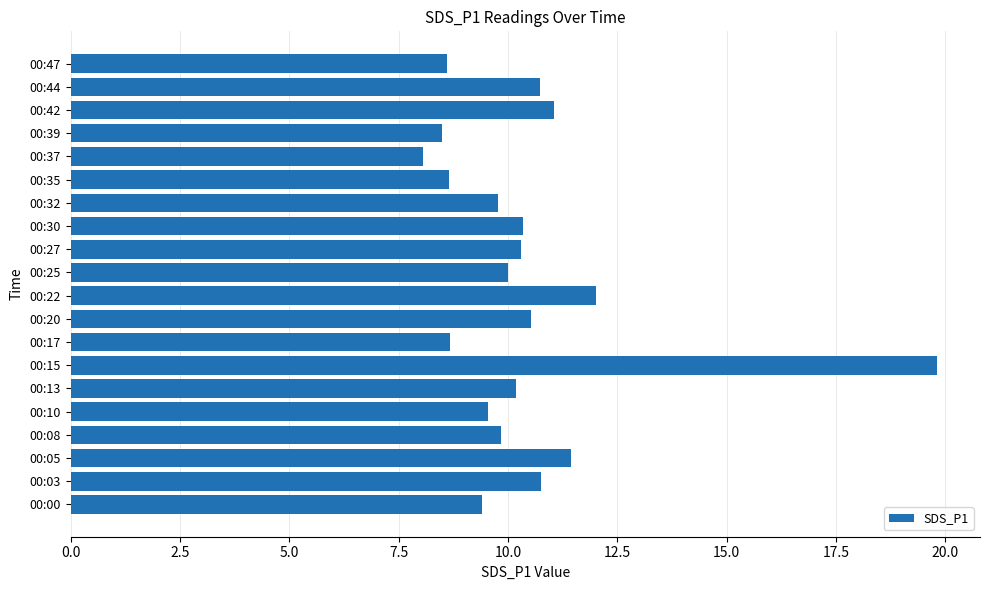

The value at 00:10 is 9.6. True or false?

True